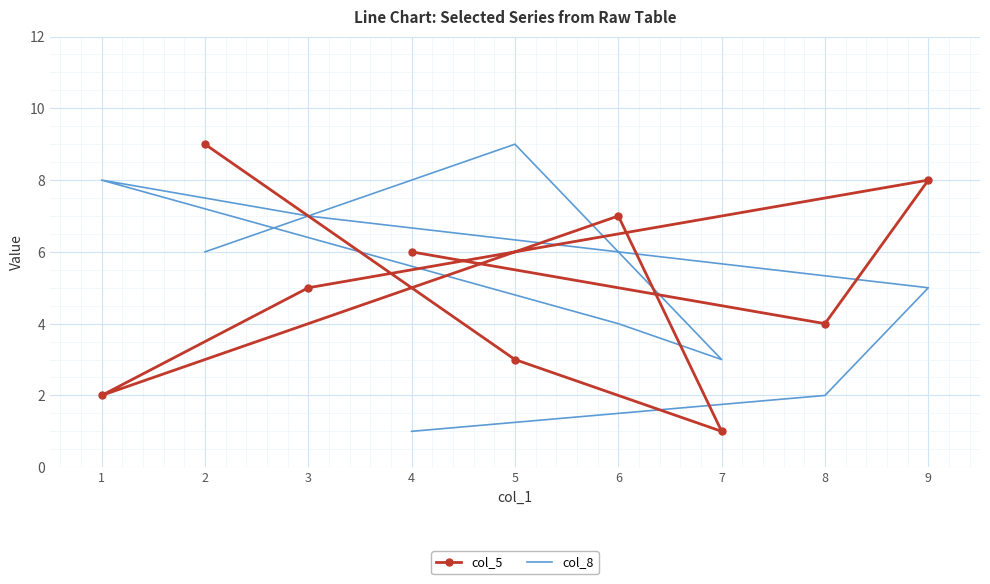

What is the smallest value displayed?

1